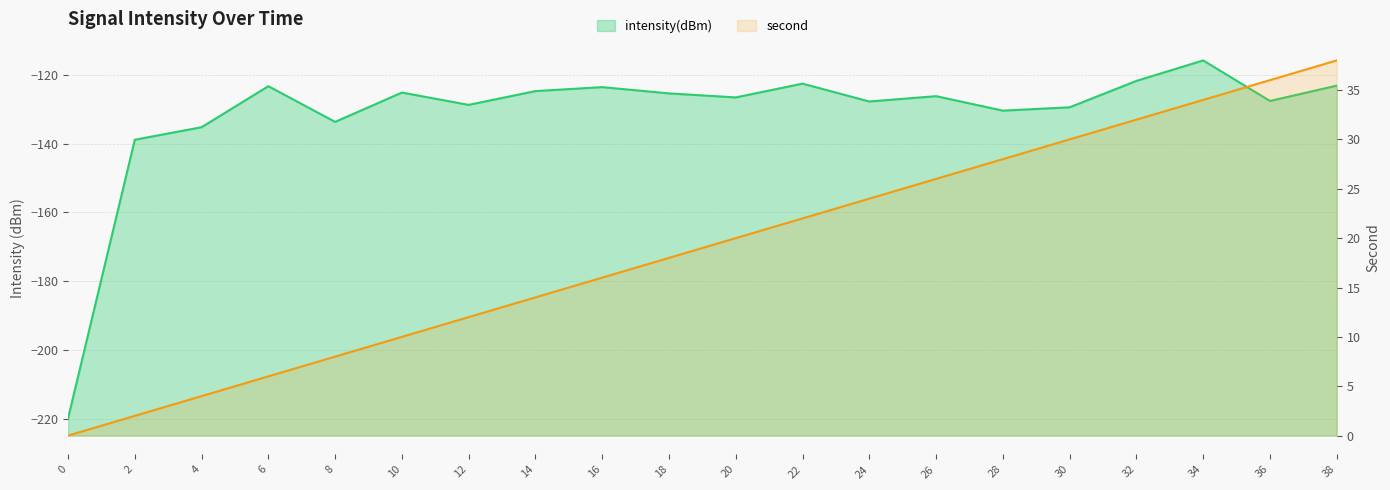

What is the value of the second point at the 7th from the left?

12.0